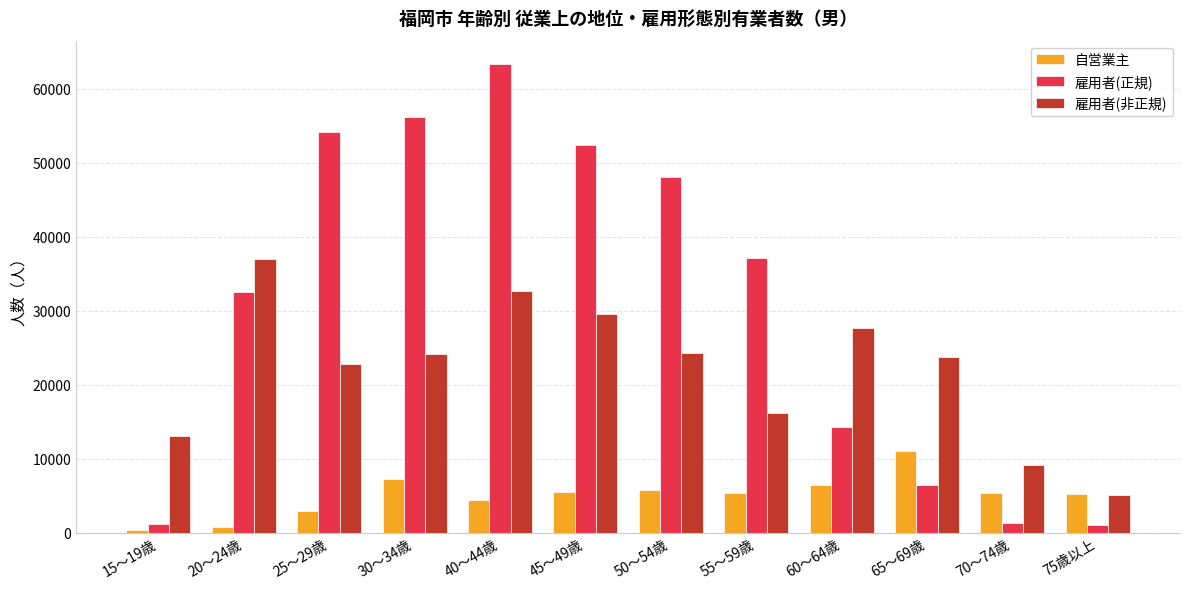

What is the maximum value shown in the chart?

63300